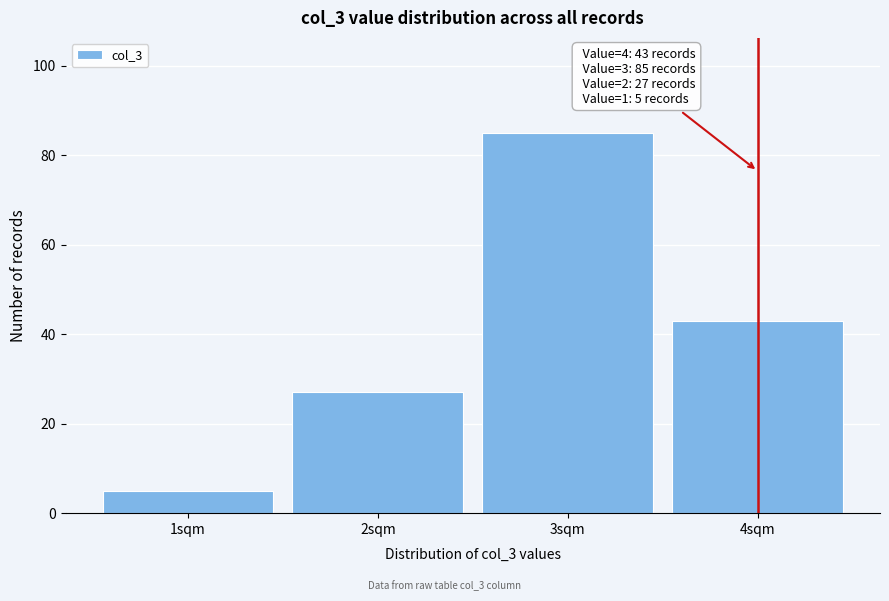

Reading left to right, what are all the values shown in this chart?

1sqm=5	2sqm=27	3sqm=85	4sqm=43